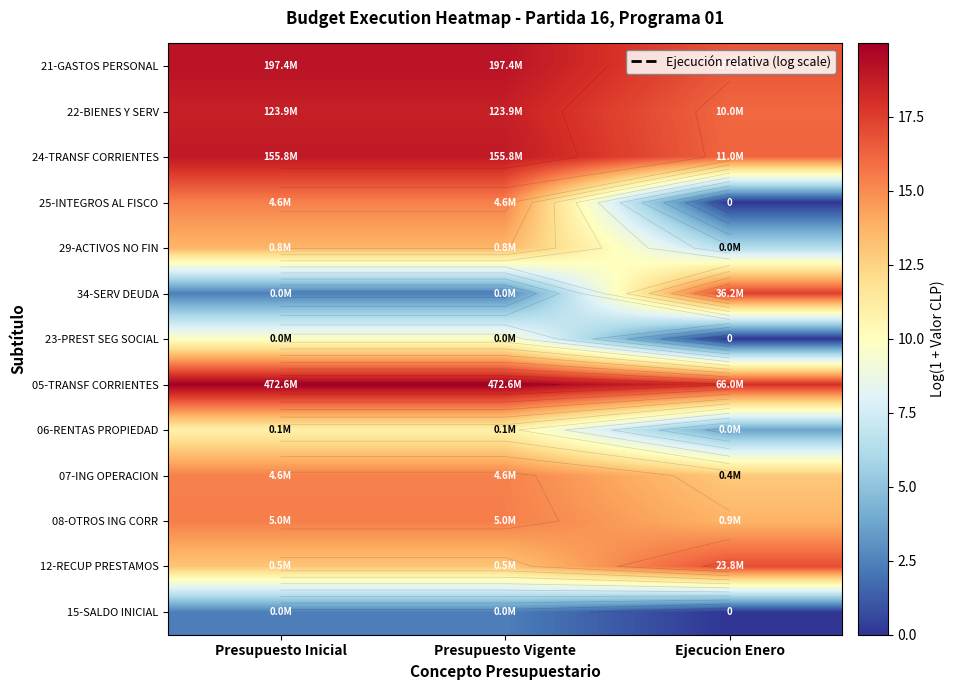

At how many categories does at least one series exceed 11?

3